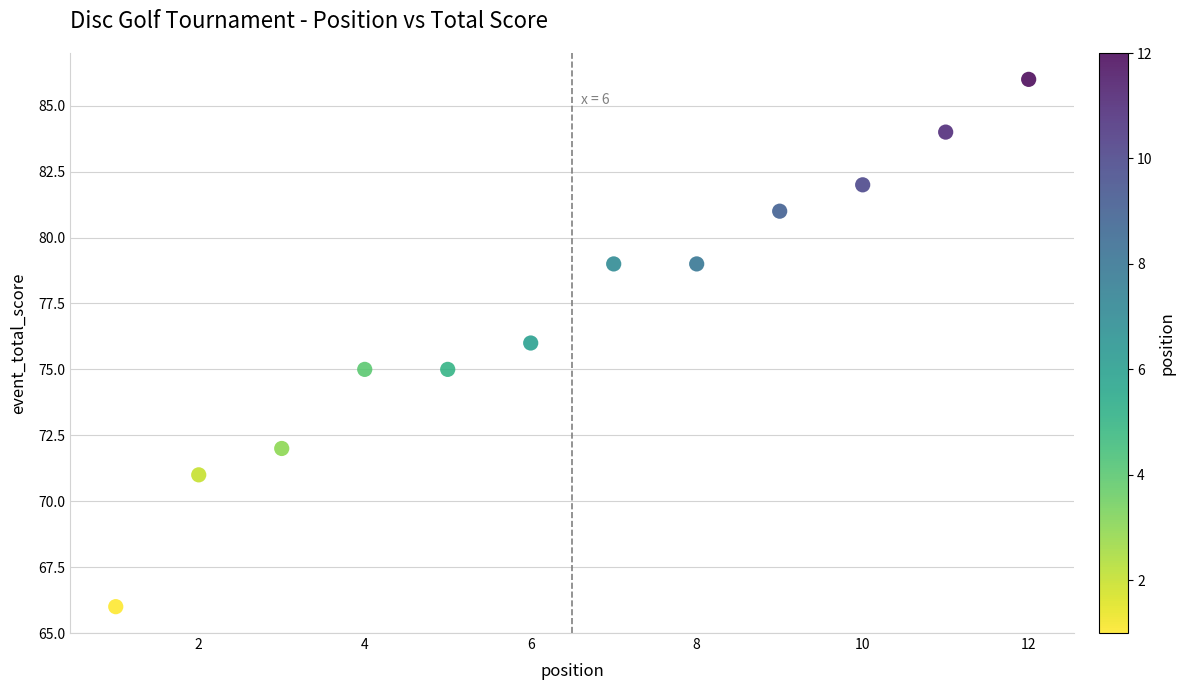

What is the range of X values (max minus min)?

11